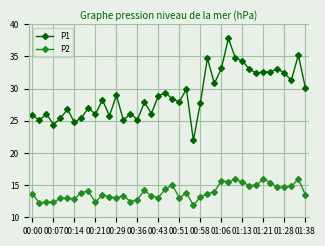

Which series has the largest range (max minus min)?

P1